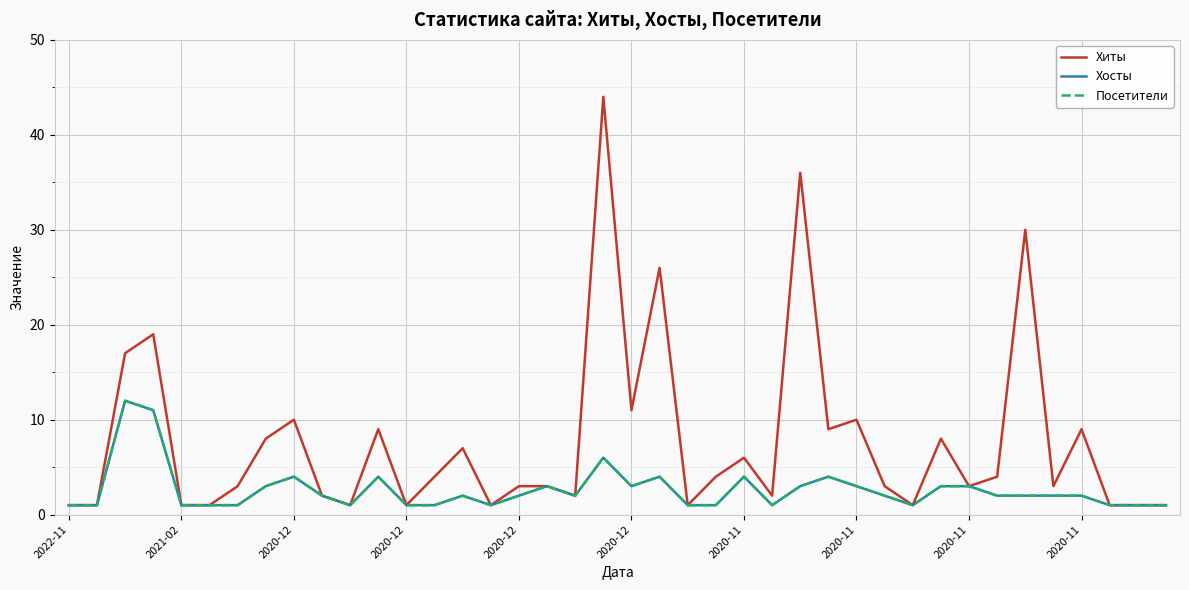

What is the greatest value displayed?

44